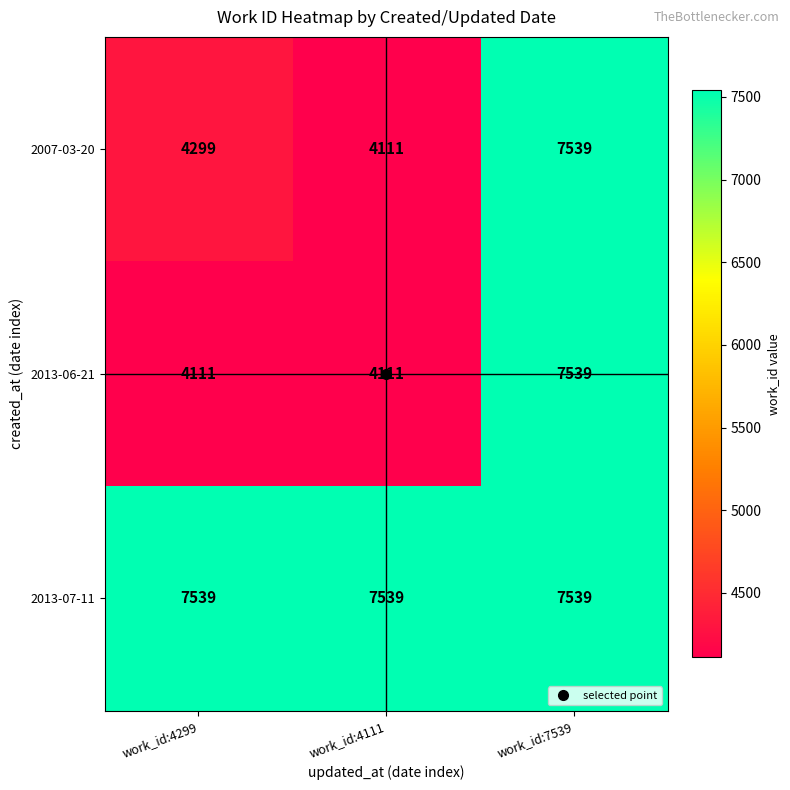

The value of 2007-03-20 at work_id:7539 is 4689. True or false?

False